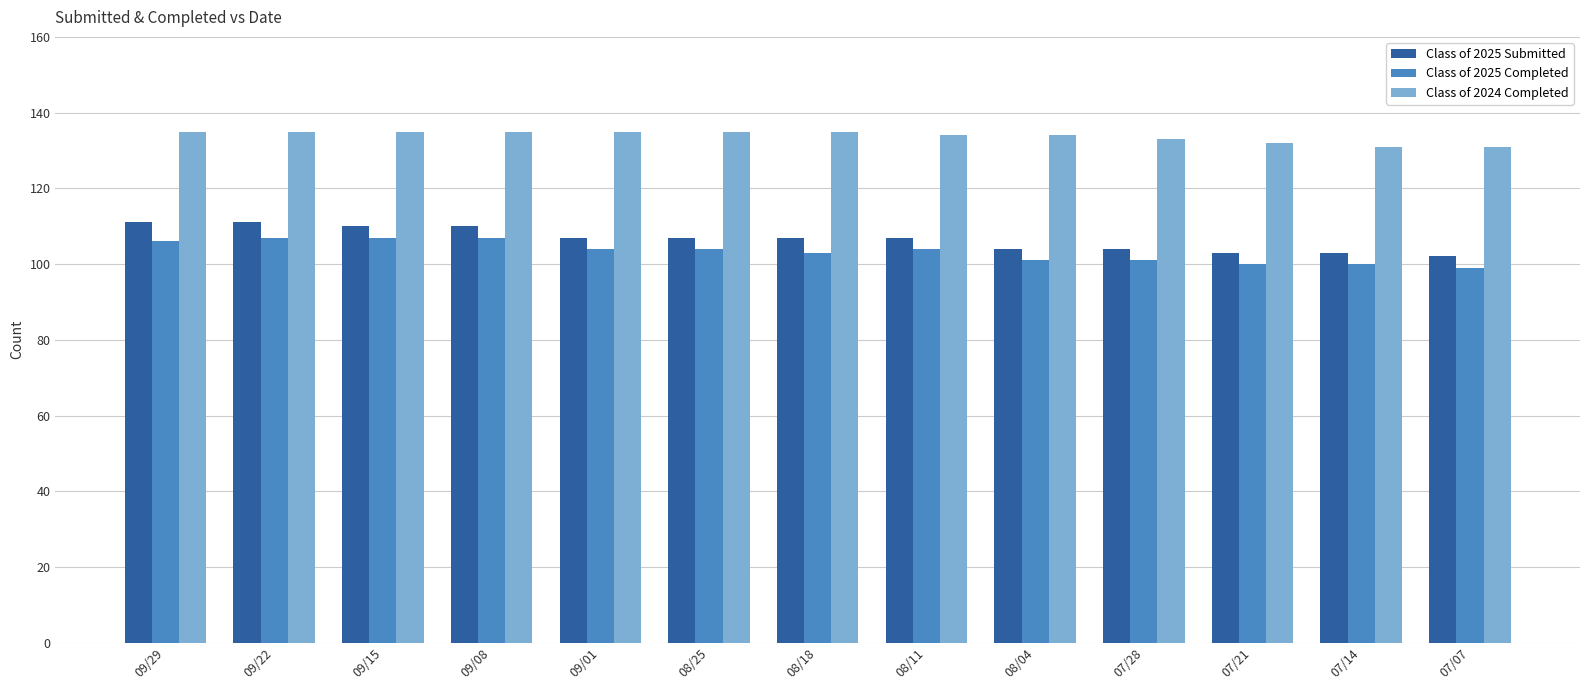

What is the difference between the Class of 2024 Completed values at 07/21 and 08/04?

2